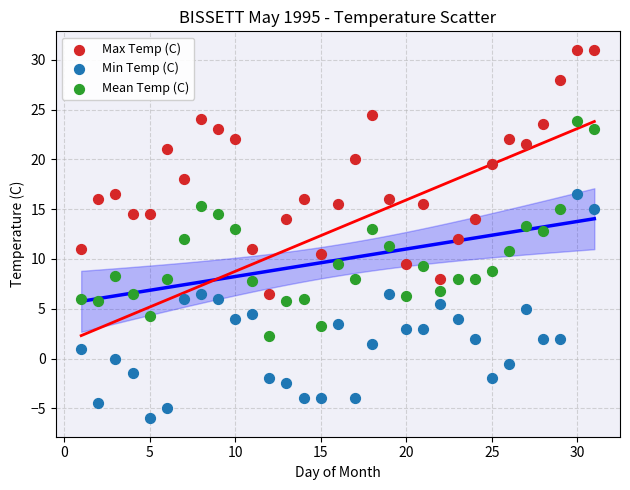

Which series has the largest Y range (max minus min)?

Max Temp (C)